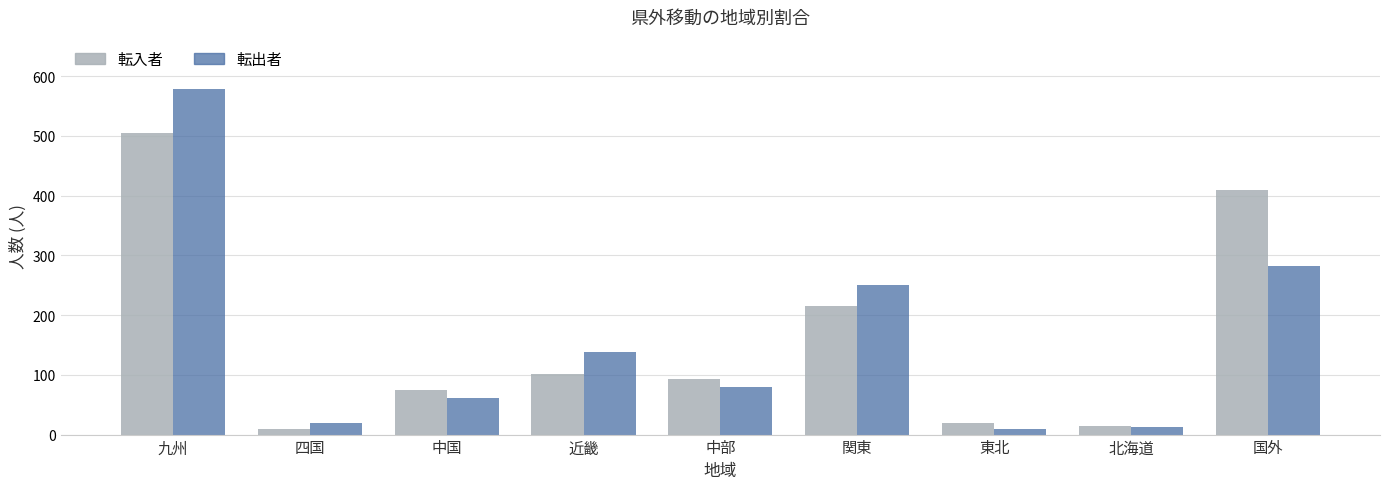

What is the smallest value displayed?

10